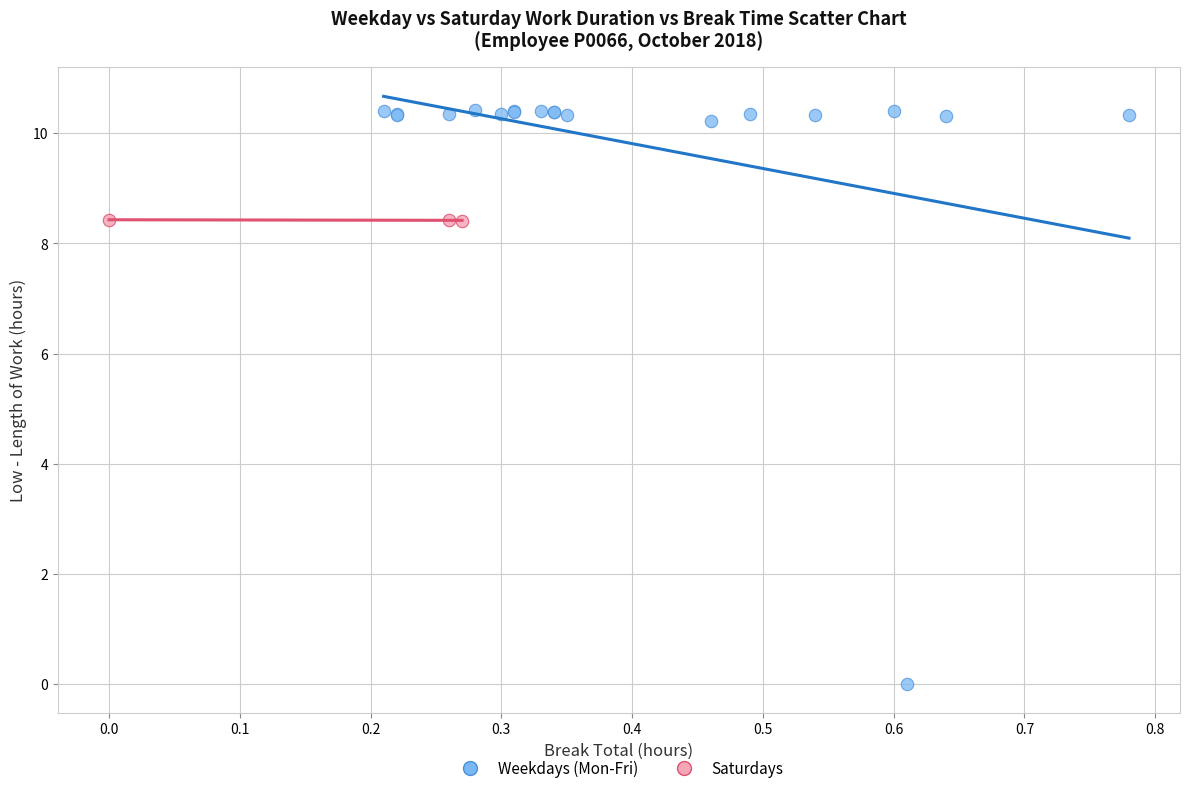

What are all the series names shown in the legend?

Weekdays (Mon-Fri), Saturdays